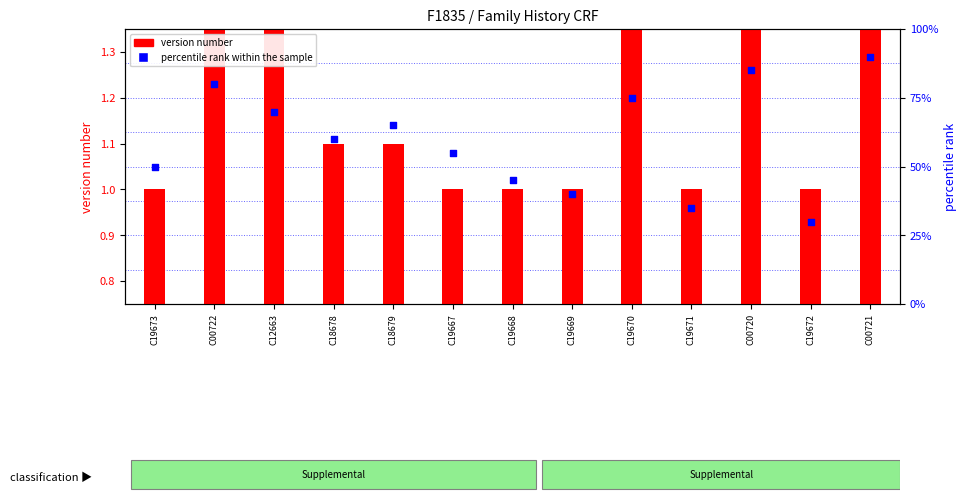

Which series has the largest total across all categories?

percentile rank within the sample